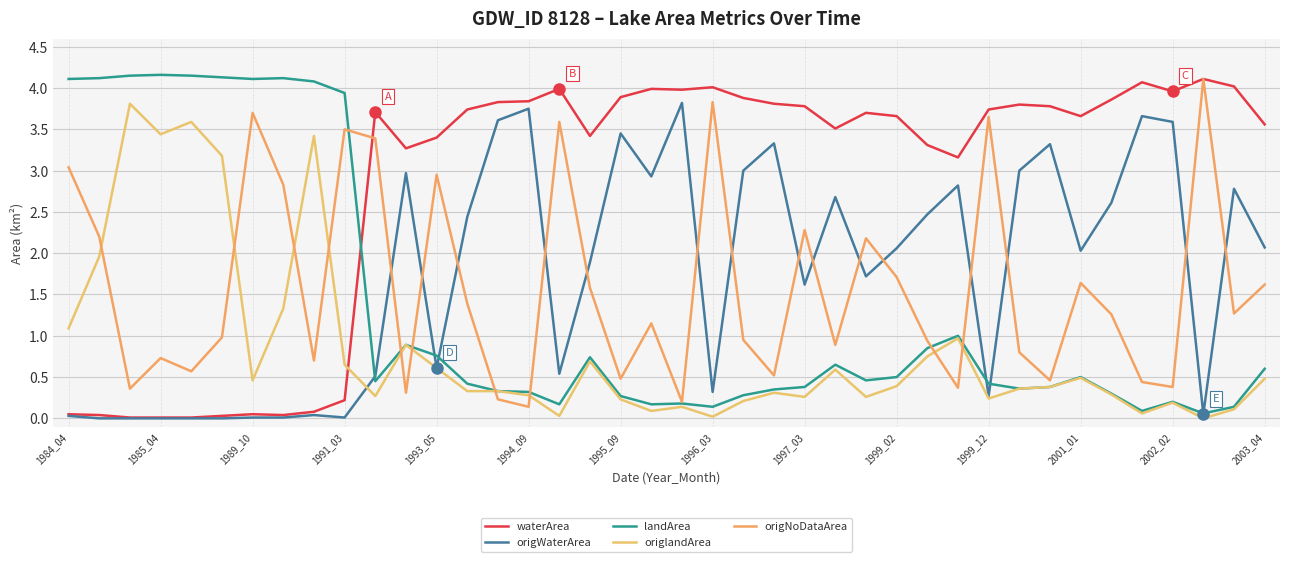

What are all the series names shown in the legend?

waterArea, origWaterArea, landArea, origlandArea, origNoDataArea